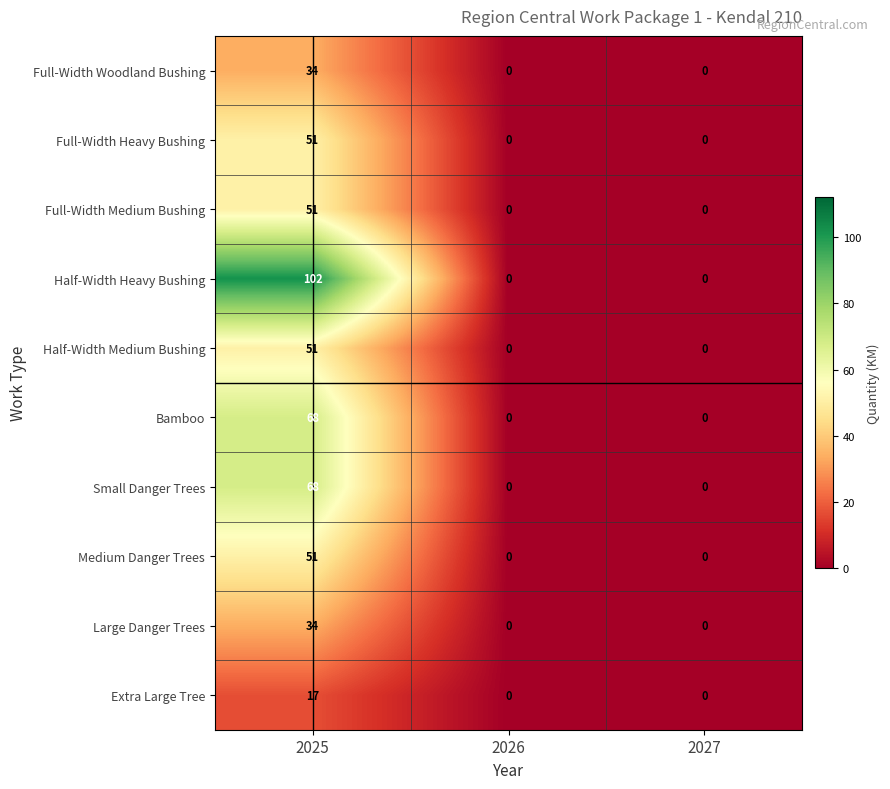

What is the spread (max minus min) of values at 2025?

85